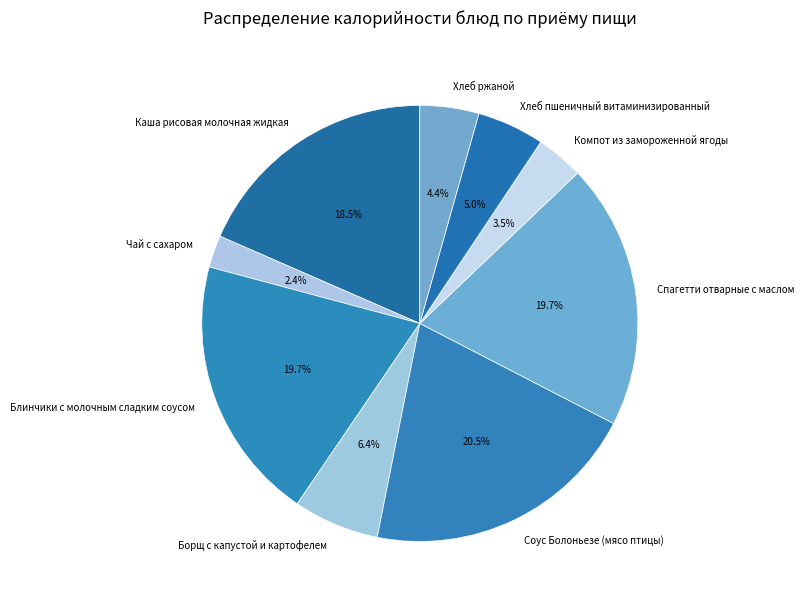

Between Каша рисовая молочная жидкая and Спагетти отварные с маслом, which is larger?

Спагетти отварные с маслом